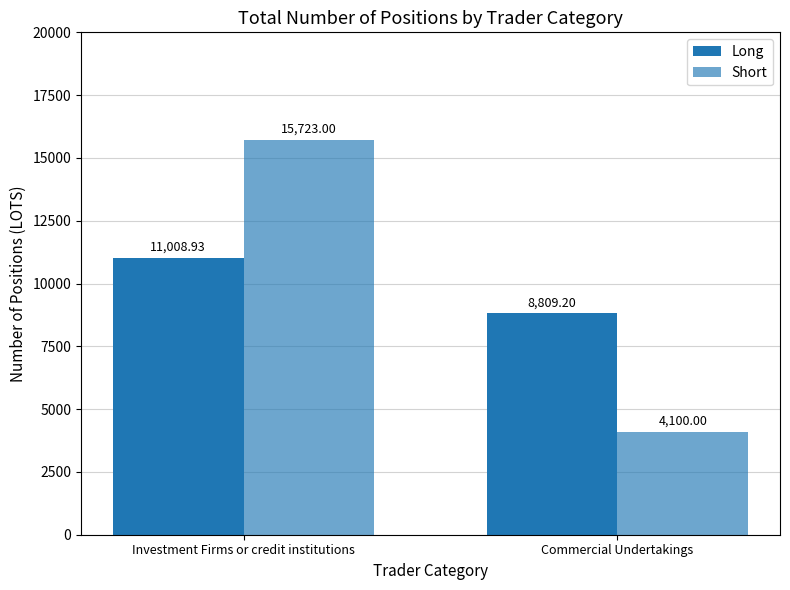

What is the spread (max minus min) of values at Investment Firms or credit institutions?

4714.1